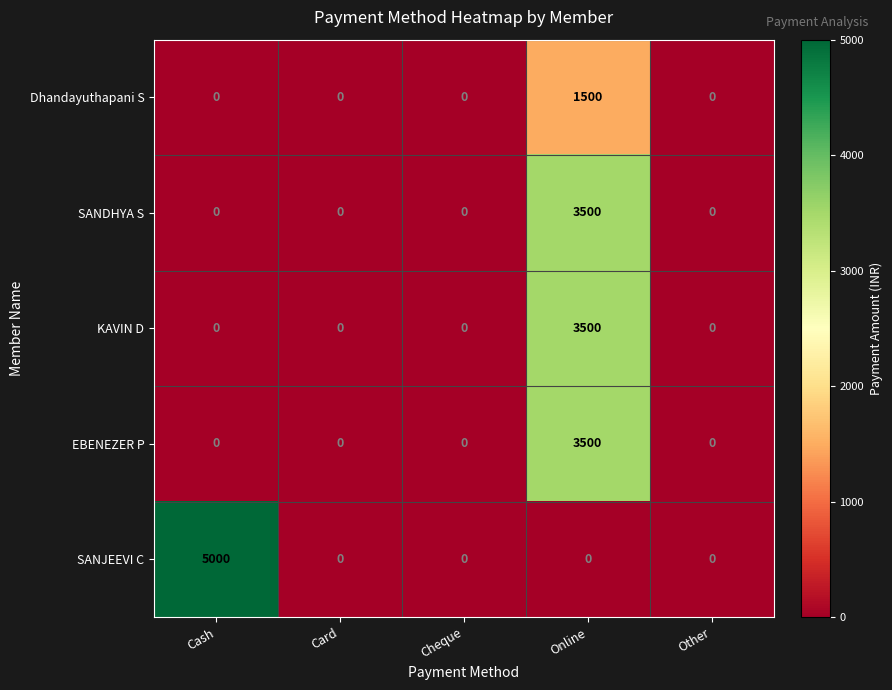

How many categories are shown in the chart?

5